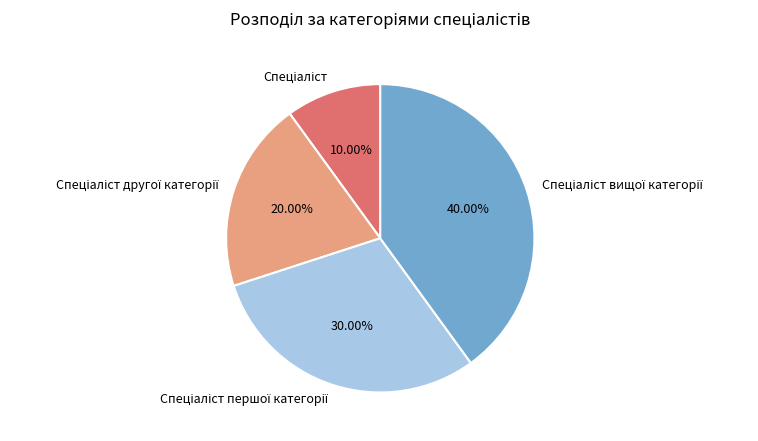

Is there any slice that represents more than half of the pie?

No